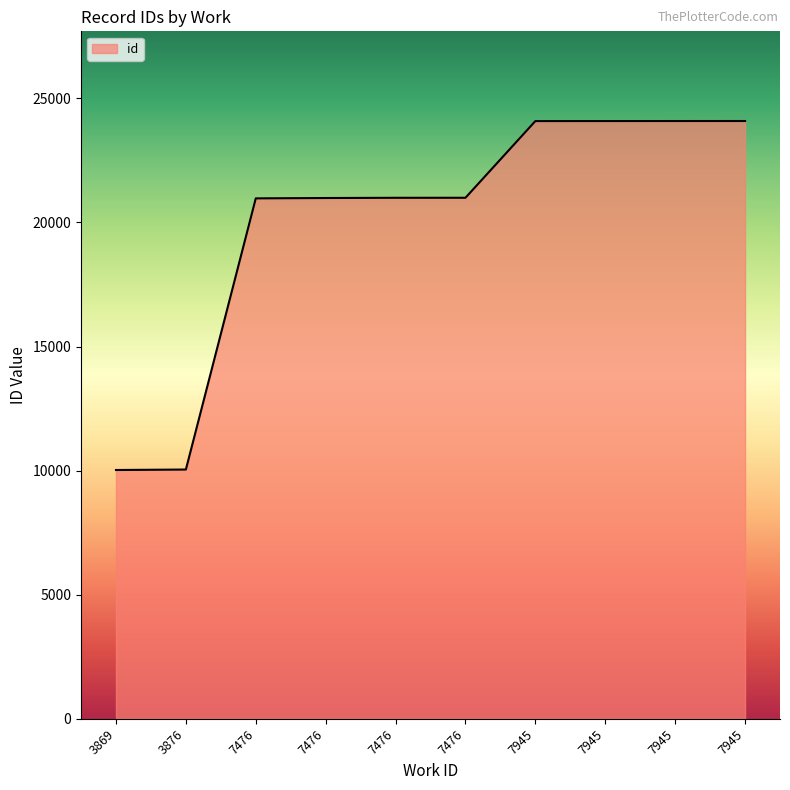

How many values are below 20994?

5